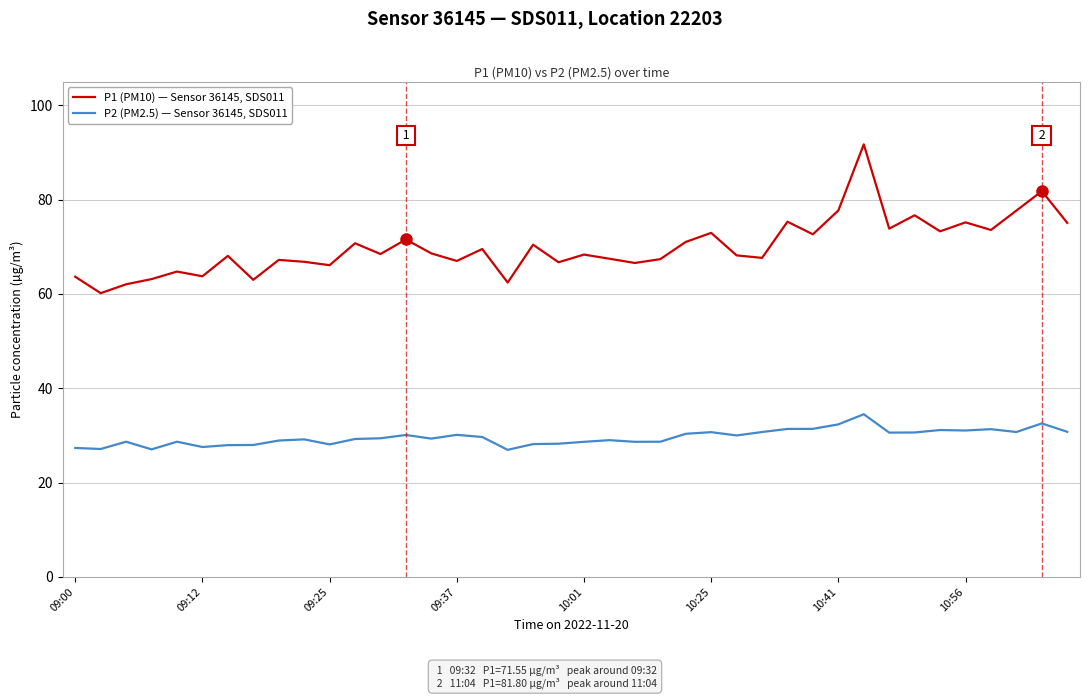

What is the average value of the P1 (PM10) — Sensor 36145, SDS011 series?

70.0